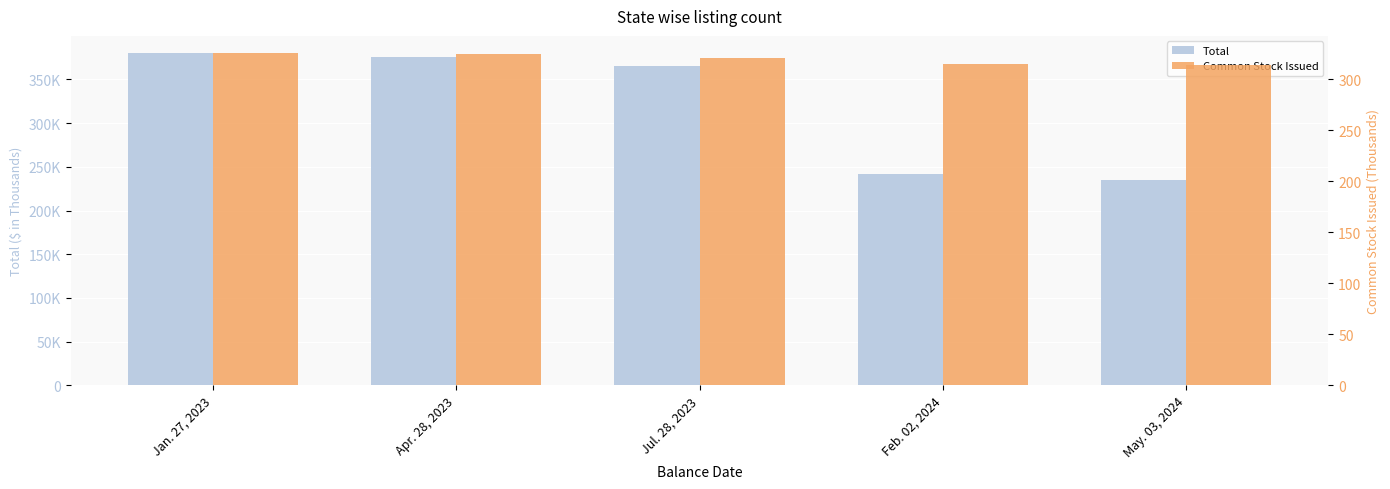

Reading left to right, list all the values displayed in this chart.

Total: 380752	375284	365768	241593	234601
Common Stock Issued: 326	325	321	315	314